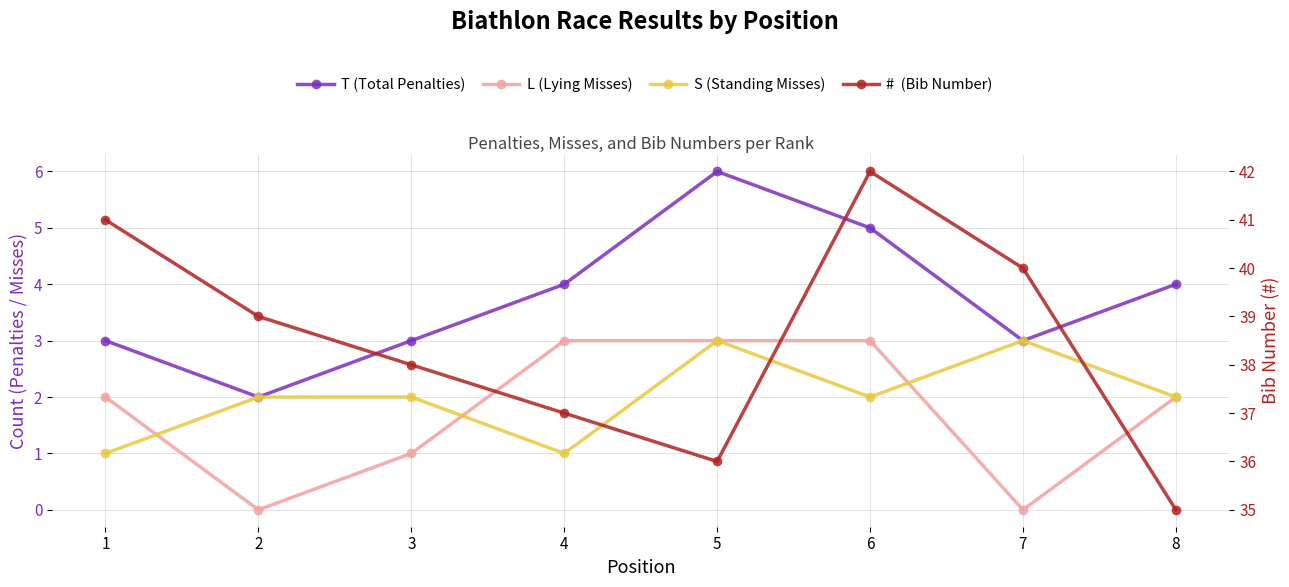

Between 1 and 2, which series saw the biggest shift?

L (Lying Misses)